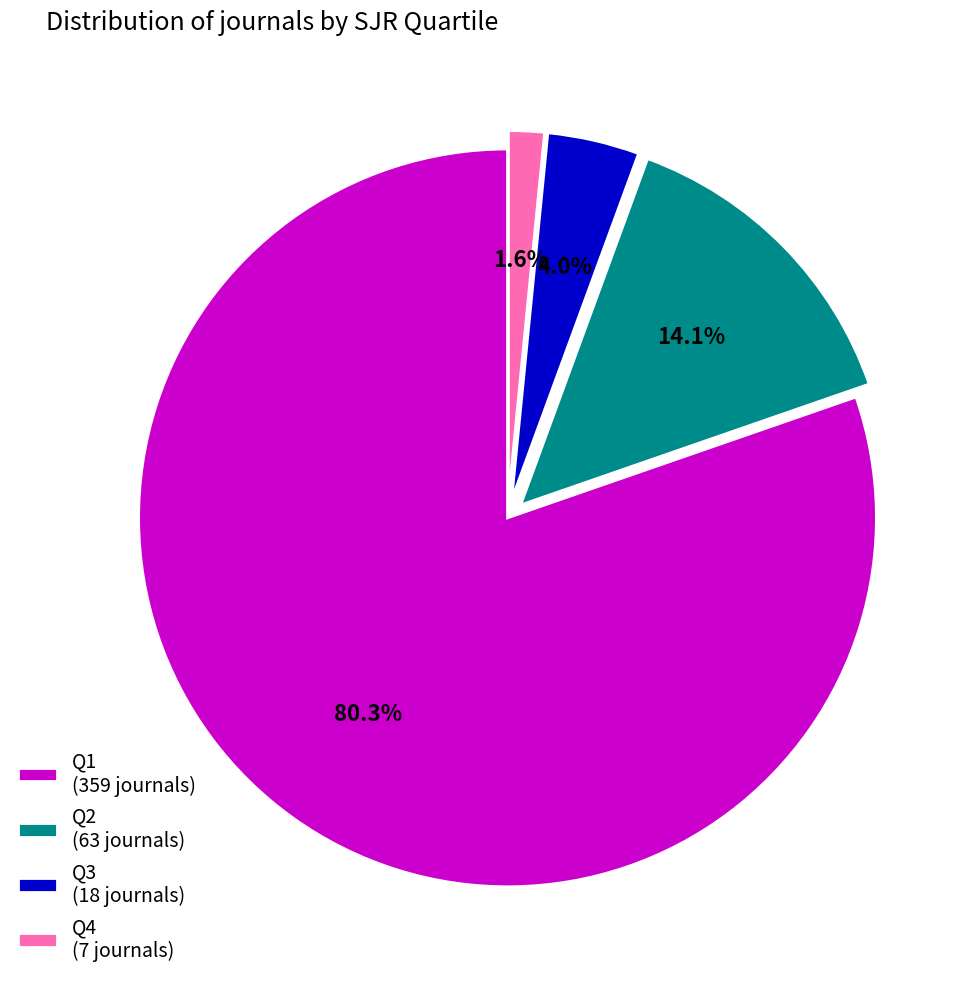

To the nearest percent, what portion does Q2 represent?

14%